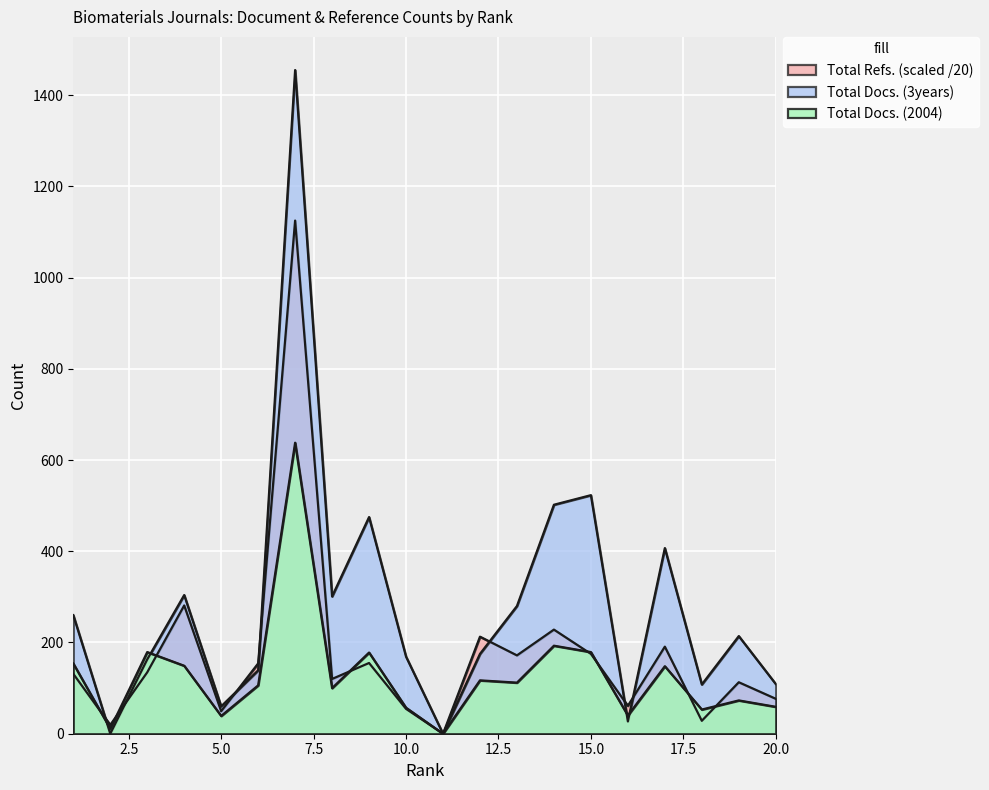

What is the difference between the second highest and minimum values in the Total Docs. (2004) series?

193.0